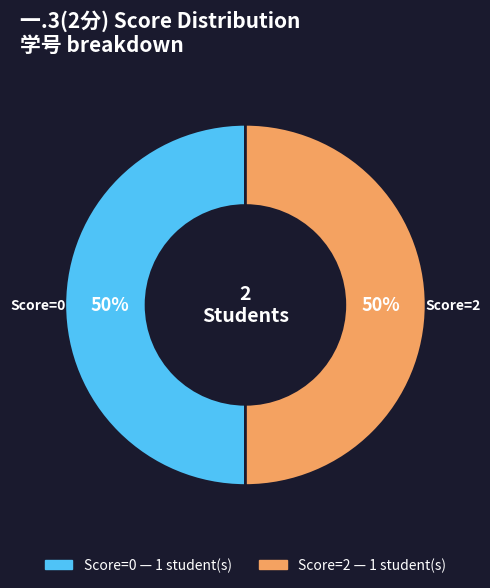

To the nearest percent, what is the average slice percentage?

50%